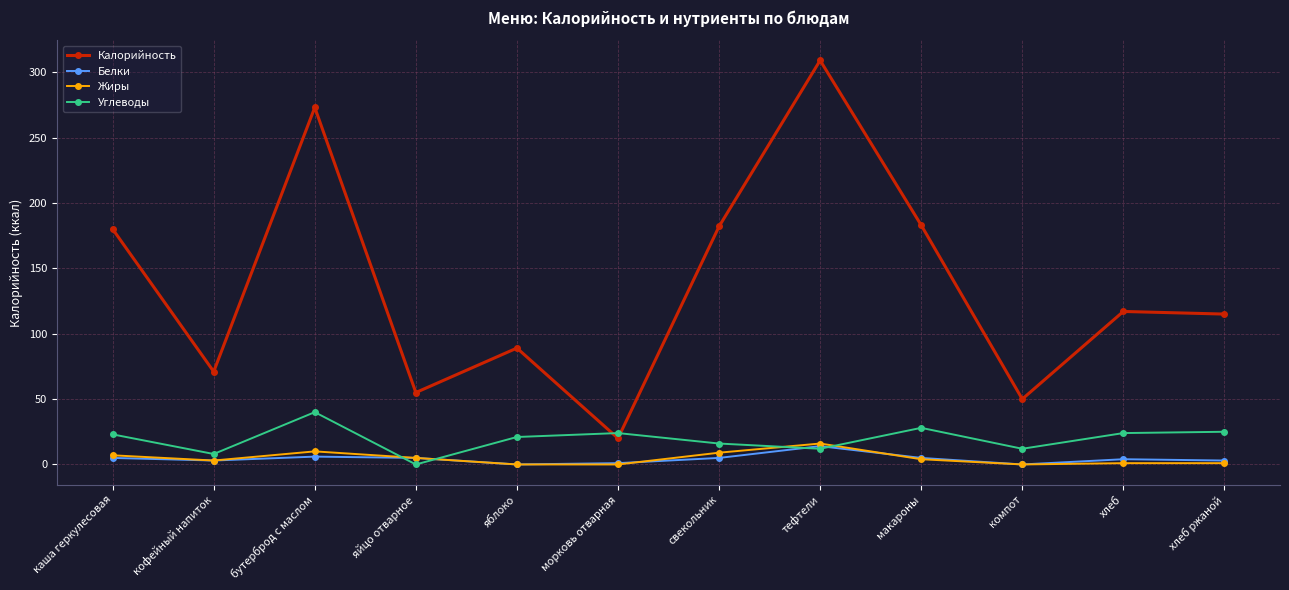

Where is the first local maximum for Калорийность?

бутерброд с маслом